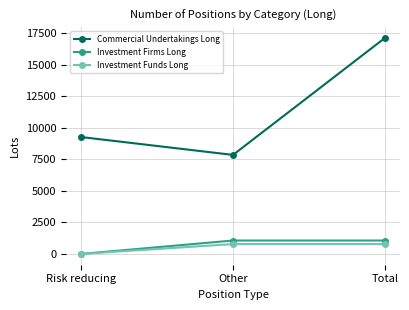

Is this an area chart (filled region under the line)?

No